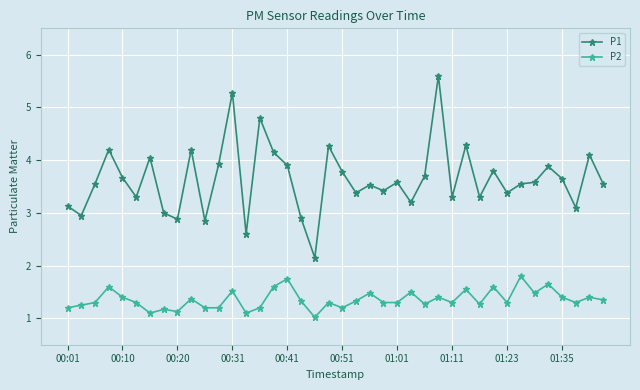

List the series in order of their peak value, lowest first.

P2, P1